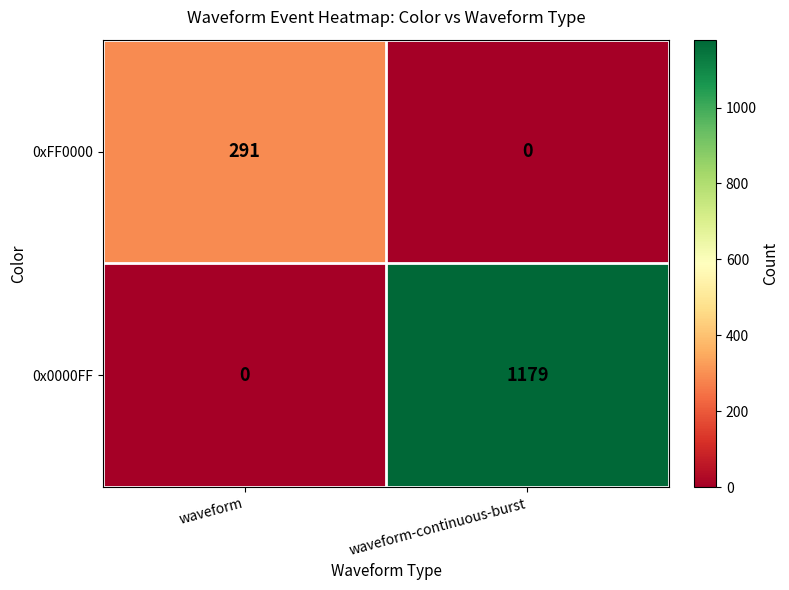

What is the difference between the maximum and minimum values in the 0xFF0000 series?

291